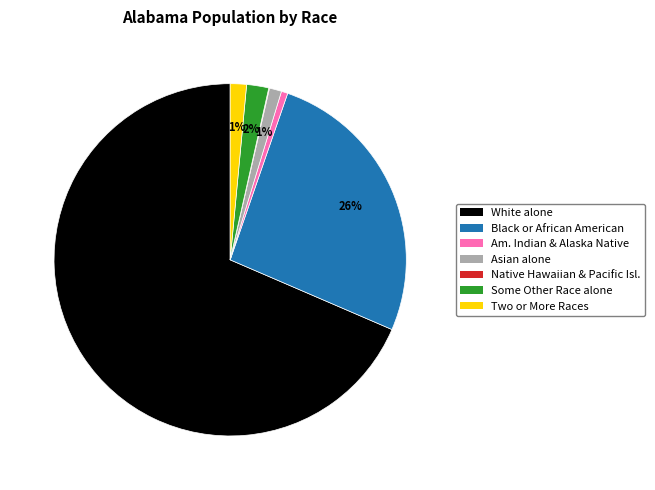

Does any single category account for the majority?

Yes